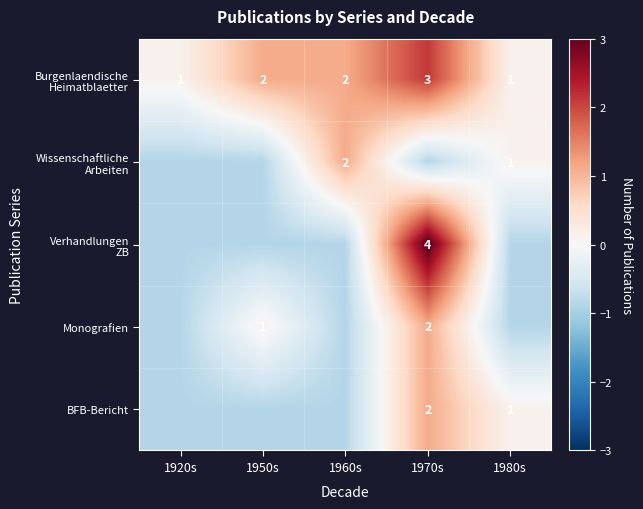

Is it true that Wissenschaftliche Arbeiten equals -1.4 at 1970s?

False